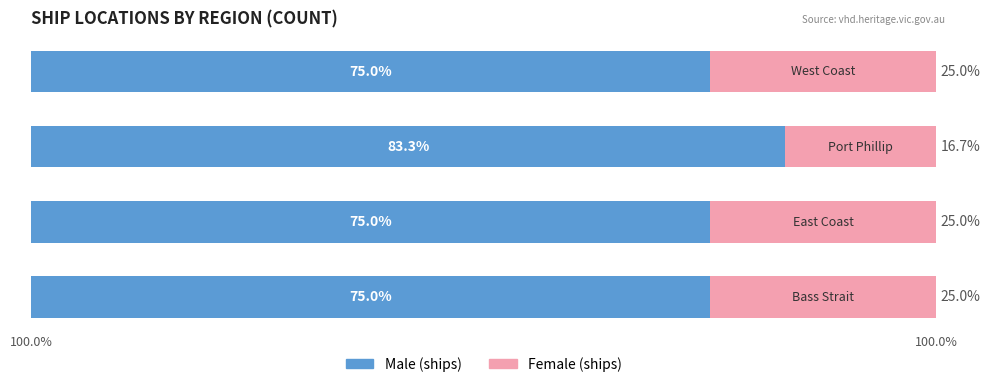

Is it true that Male equals 16.6 at 3?

False